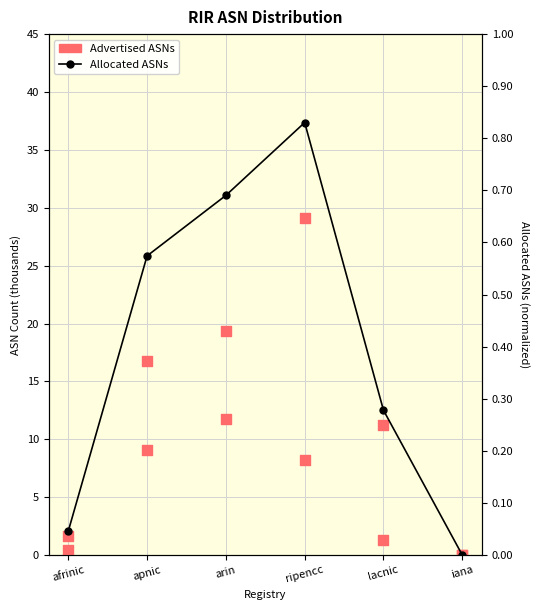

What are all the series names shown in the legend?

Allocated ASNs, Advertised ASNs